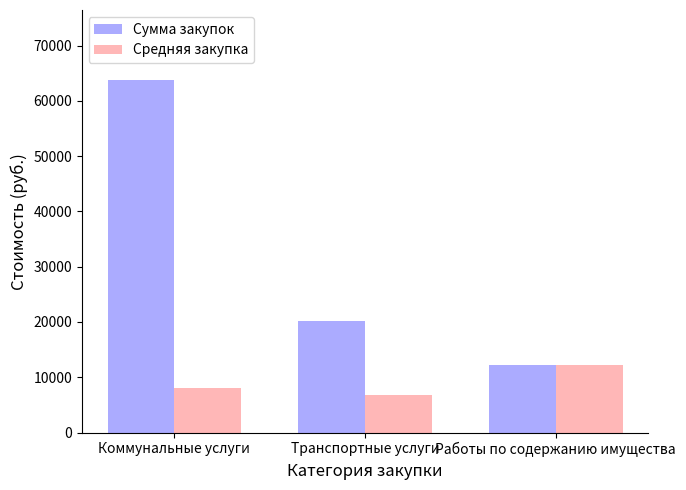

How many distinct data groups are displayed?

2